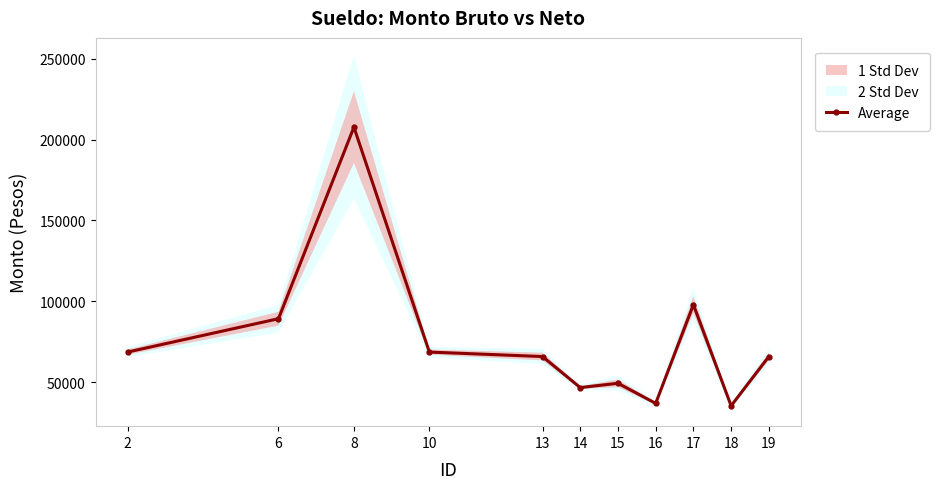

Where does the data first go above 65970?

2